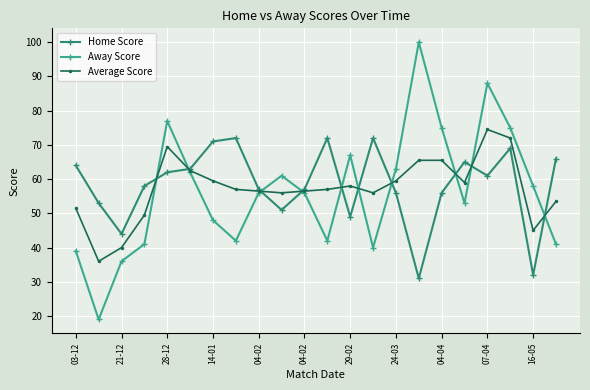

What is the value of the Away Score point at the 2nd from the left?

19.0